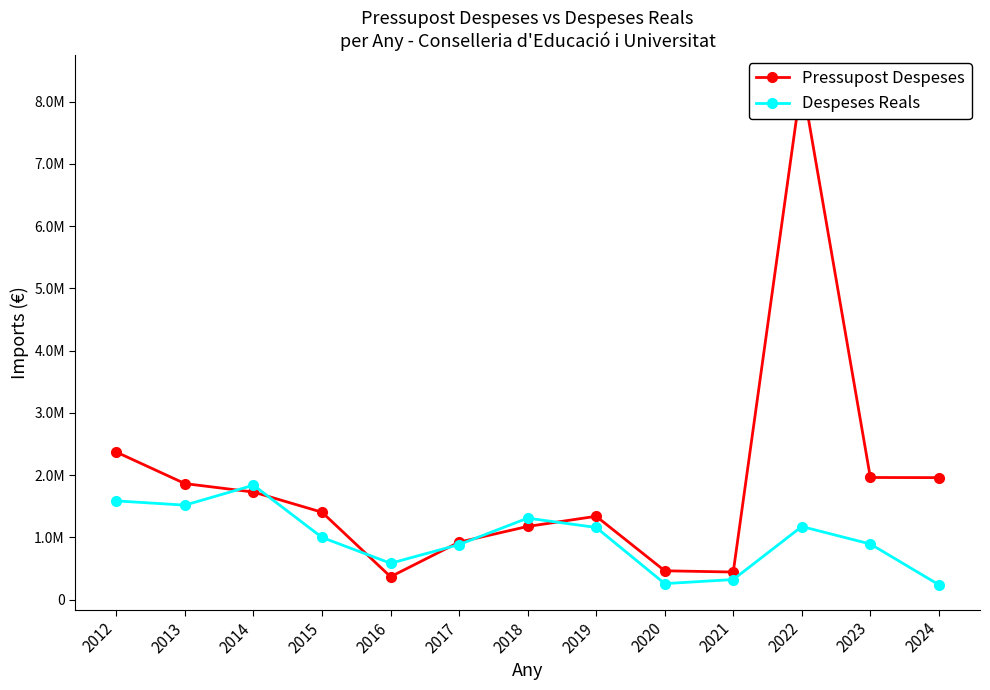

In Pressupost Despeses, how many points are lower than both neighbors (excluding endpoints)?

2